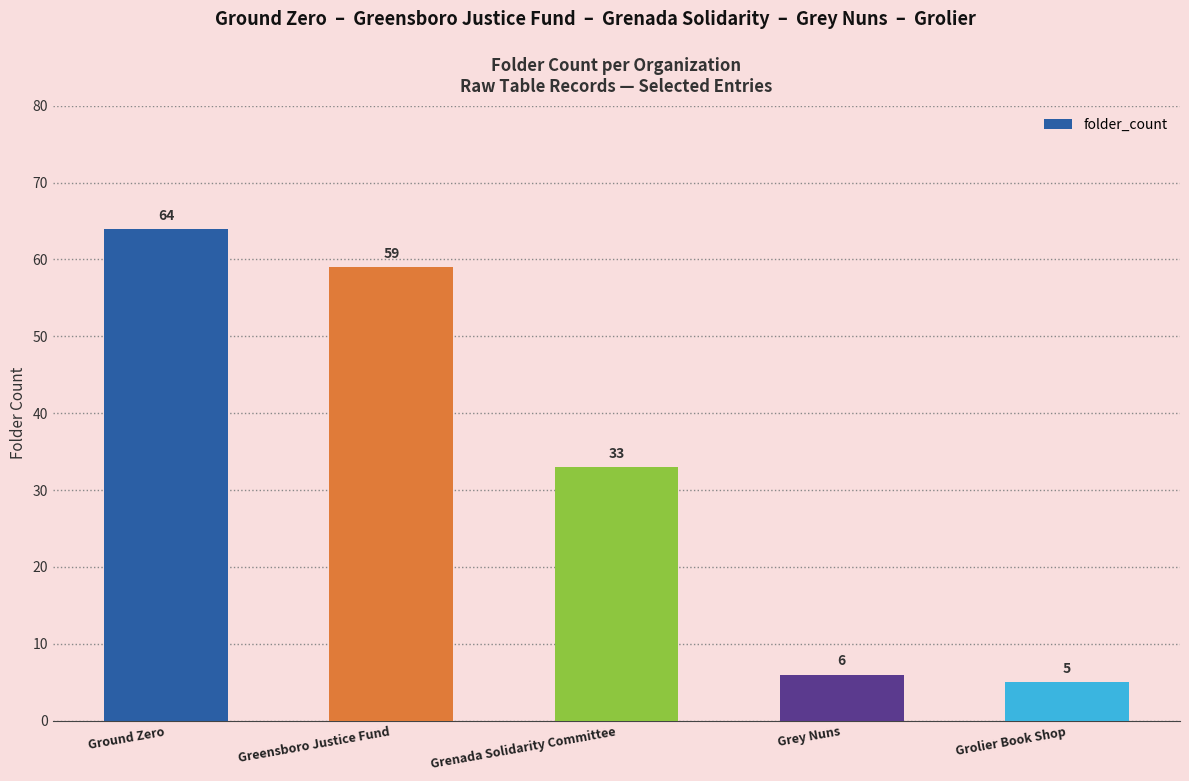

The chart shows a value of 59 at Greensboro Justice Fund. True or false?

True